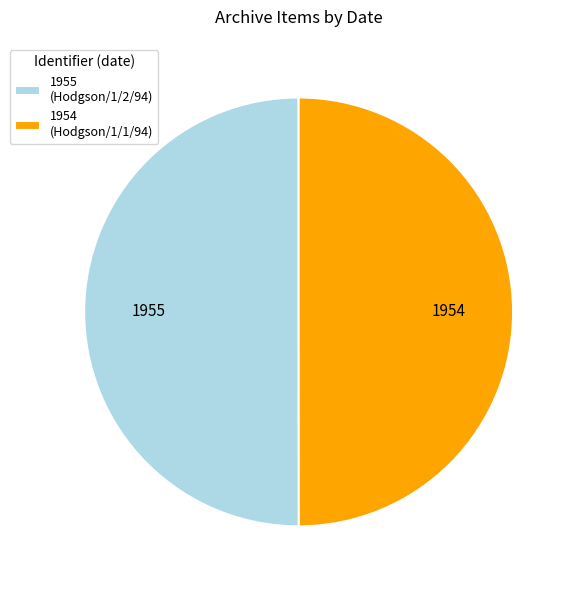

What is the ratio of the value at 1954 (Hodgson/1/1/94) to the value at 1955 (Hodgson/1/2/94)?

1.0